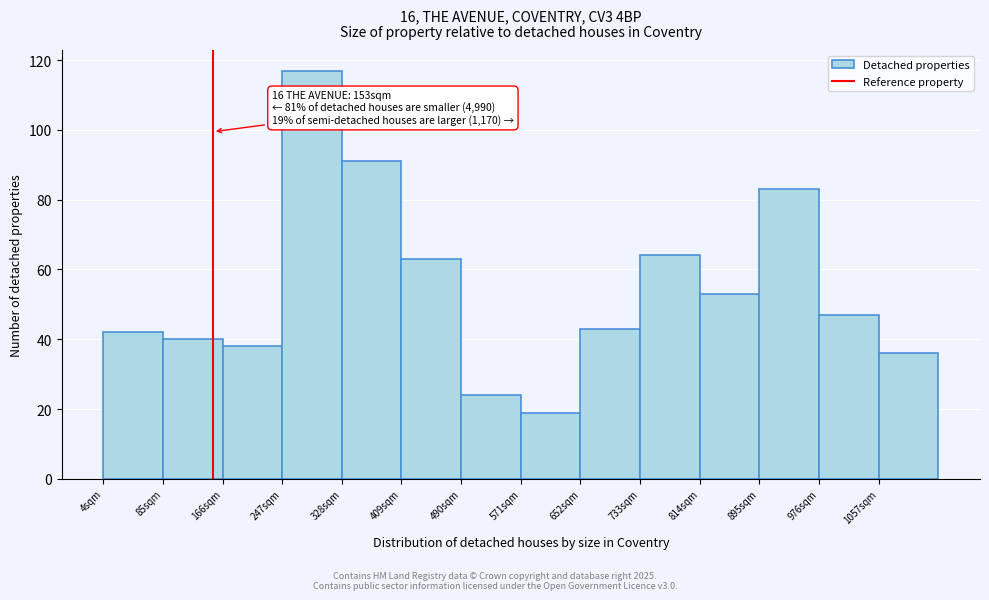

Over which range of the x-axis is the bar tallest?

247 to 328